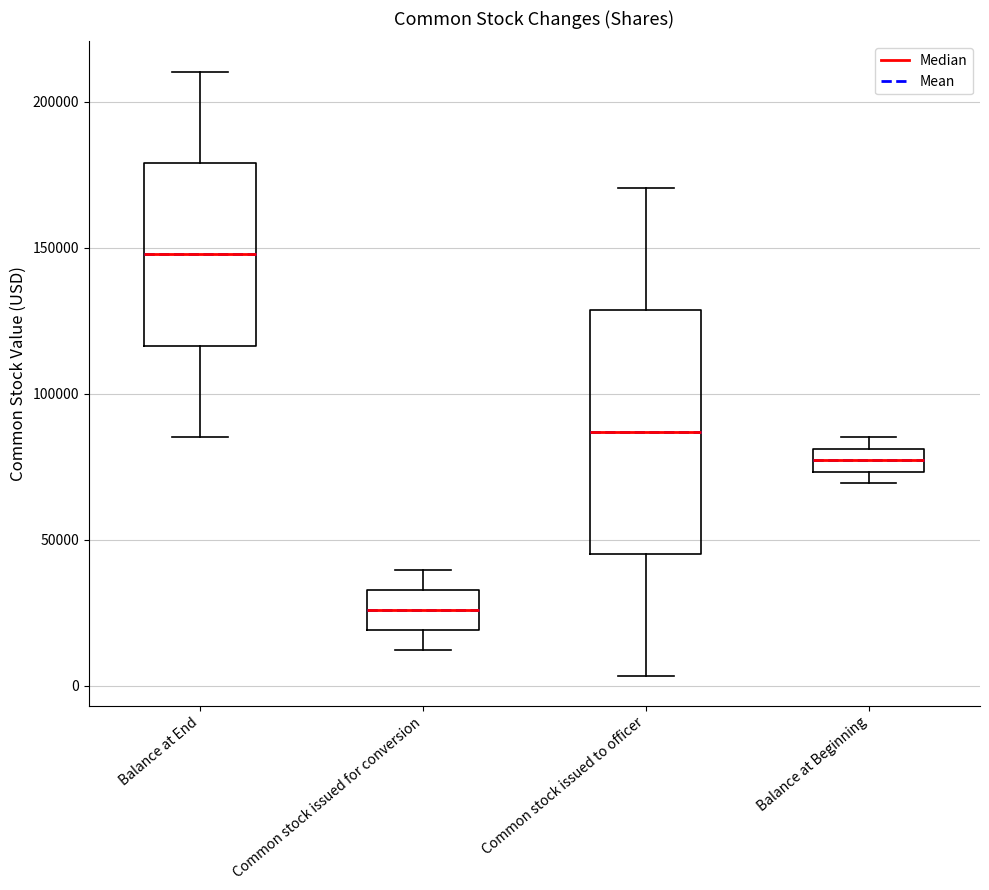

Which box has the lowest median line?

Common stock issued for conversion